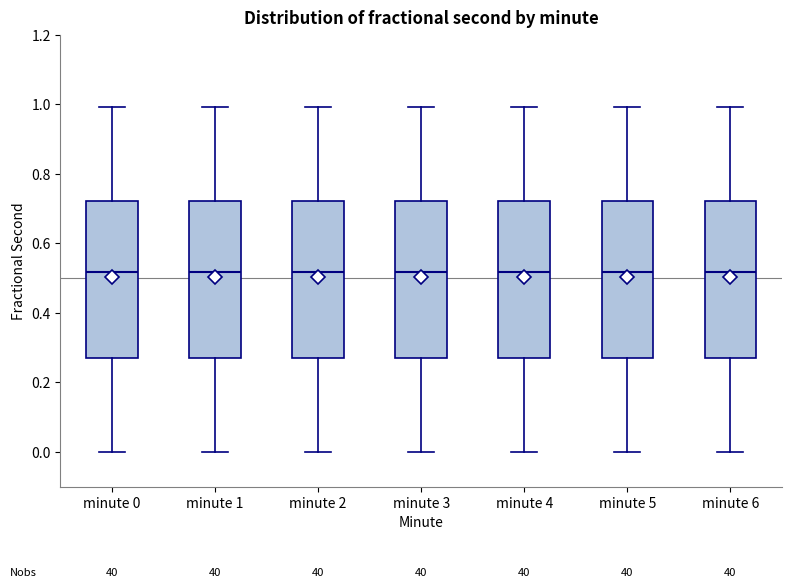

Reading left to right, transcribe this box plot: for each box, give where its median line is, the range the box spans, and where its two whiskers end, as read against the y-axis. The values are not printed on the chart, so give them approximately, as read against the axis.

minute 0: median 0.52, box 0.28 to 0.72, whiskers 0.00 to 1.00
minute 1: median 0.52, box 0.28 to 0.72, whiskers 0.00 to 1.00
minute 2: median 0.52, box 0.28 to 0.72, whiskers 0.00 to 1.00
minute 3: median 0.52, box 0.28 to 0.72, whiskers 0.00 to 1.00
minute 4: median 0.52, box 0.28 to 0.72, whiskers 0.00 to 1.00
minute 5: median 0.52, box 0.28 to 0.72, whiskers 0.00 to 1.00
minute 6: median 0.52, box 0.28 to 0.72, whiskers 0.00 to 1.00